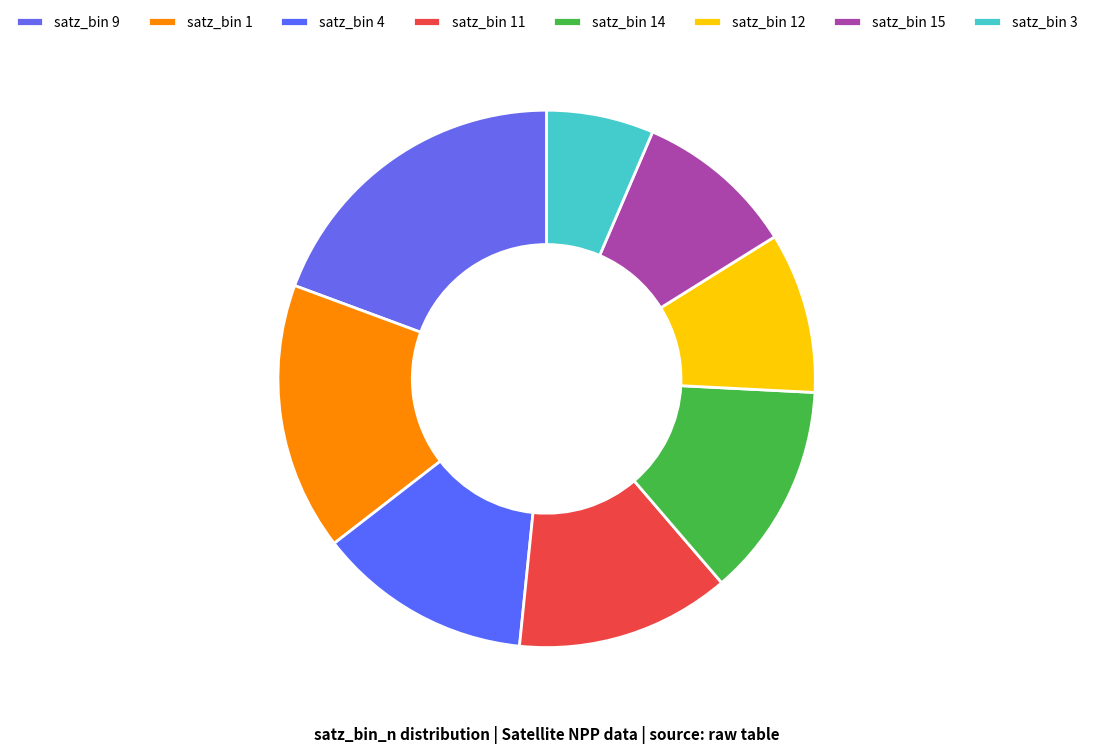

How many slices are in this pie chart?

8